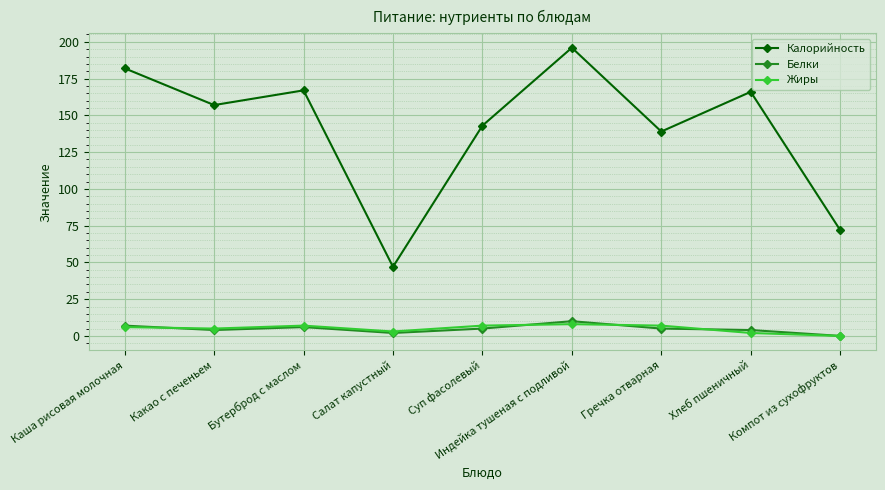

True or false: Калорийность has more than 0 interior local peaks.

True